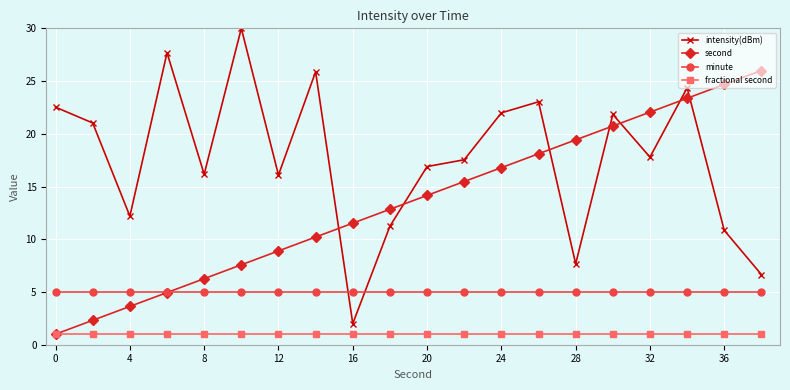

Which series has the widest spread of values?

intensity(dBm)